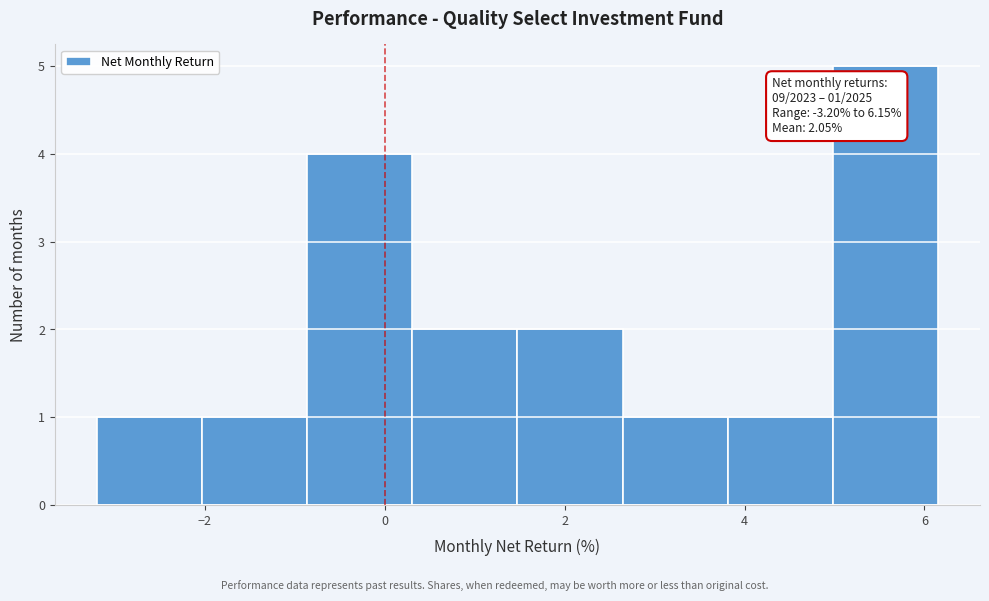

Which range on the x-axis has the tallest bar?

5.0 to 6.2